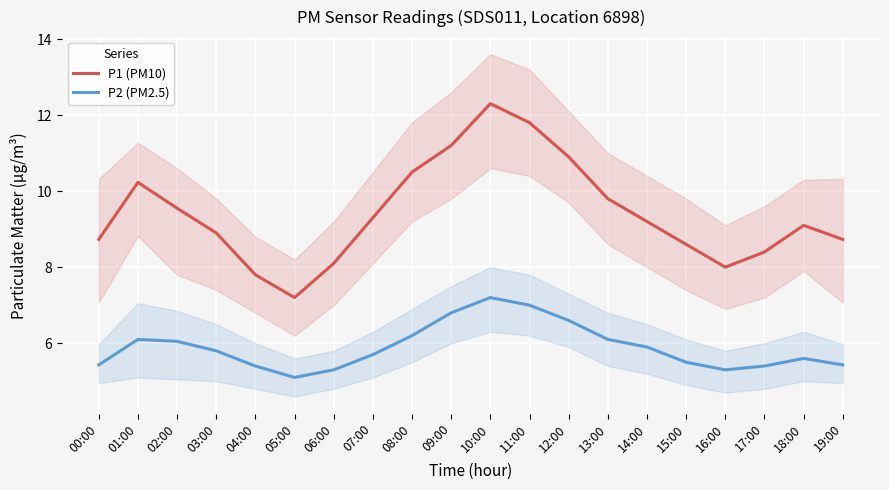

True or false: P1 (PM10) and P2 (PM2.5) cross at least once.

False